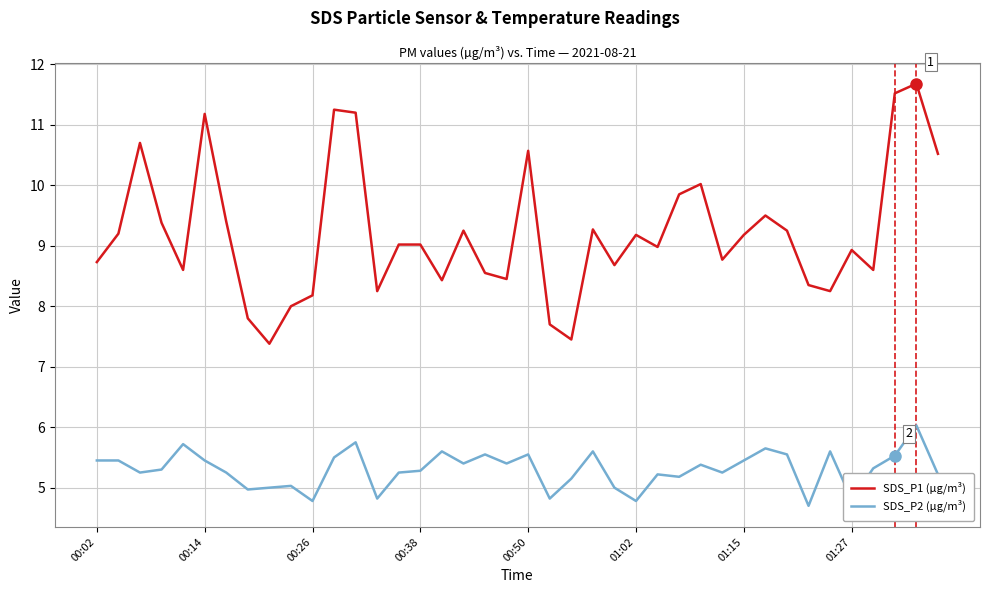

True or false: SDS_P1 (µg/m³) and SDS_P2 (µg/m³) intersect in this chart.

False